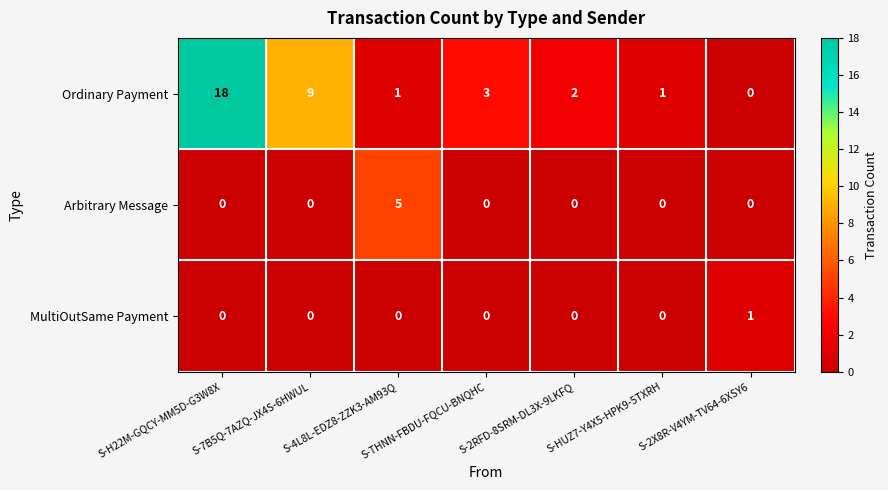

Where does the Ordinary Payment series first go above 2?

S-H22M-GQCY-MM5D-G3W8X